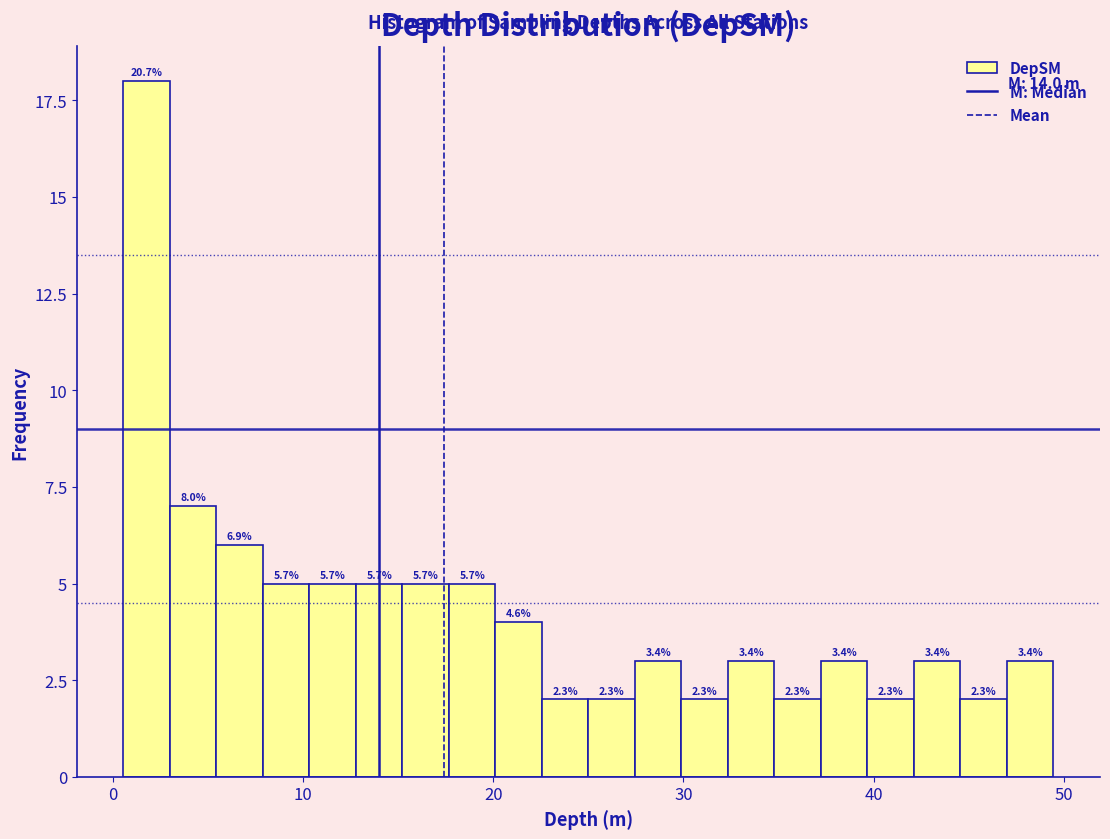

Read against the x-axis, roughly where is the centre of the tallest bar?

2